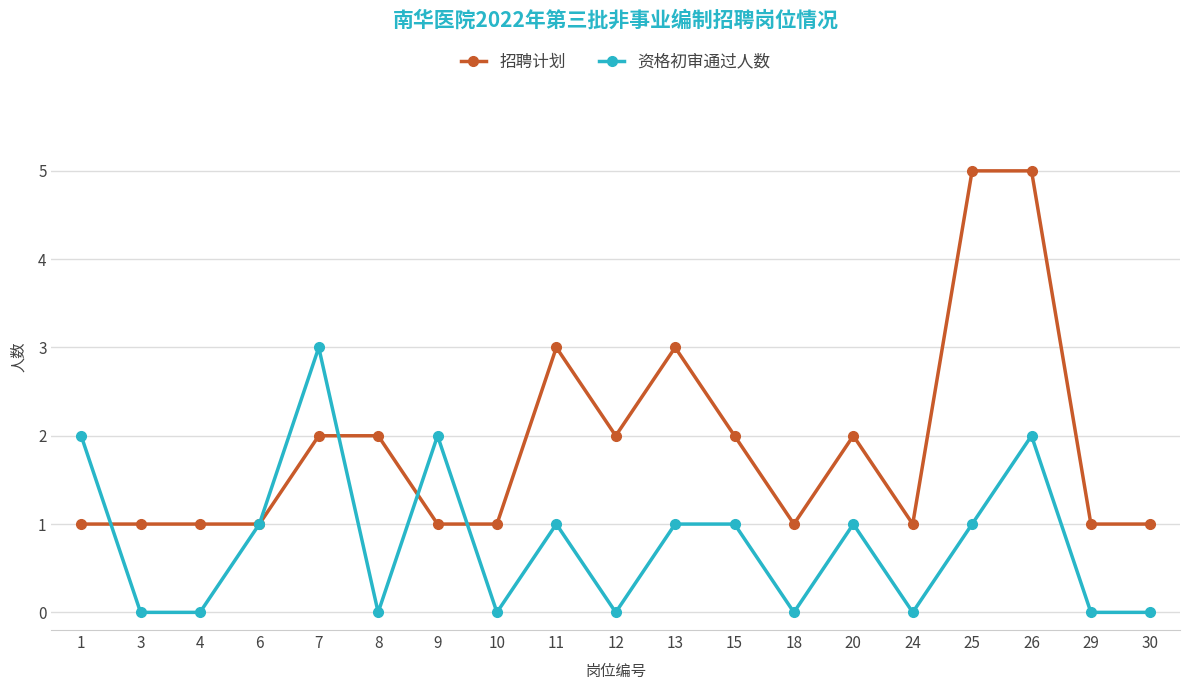

What is the maximum value shown in the chart?

5